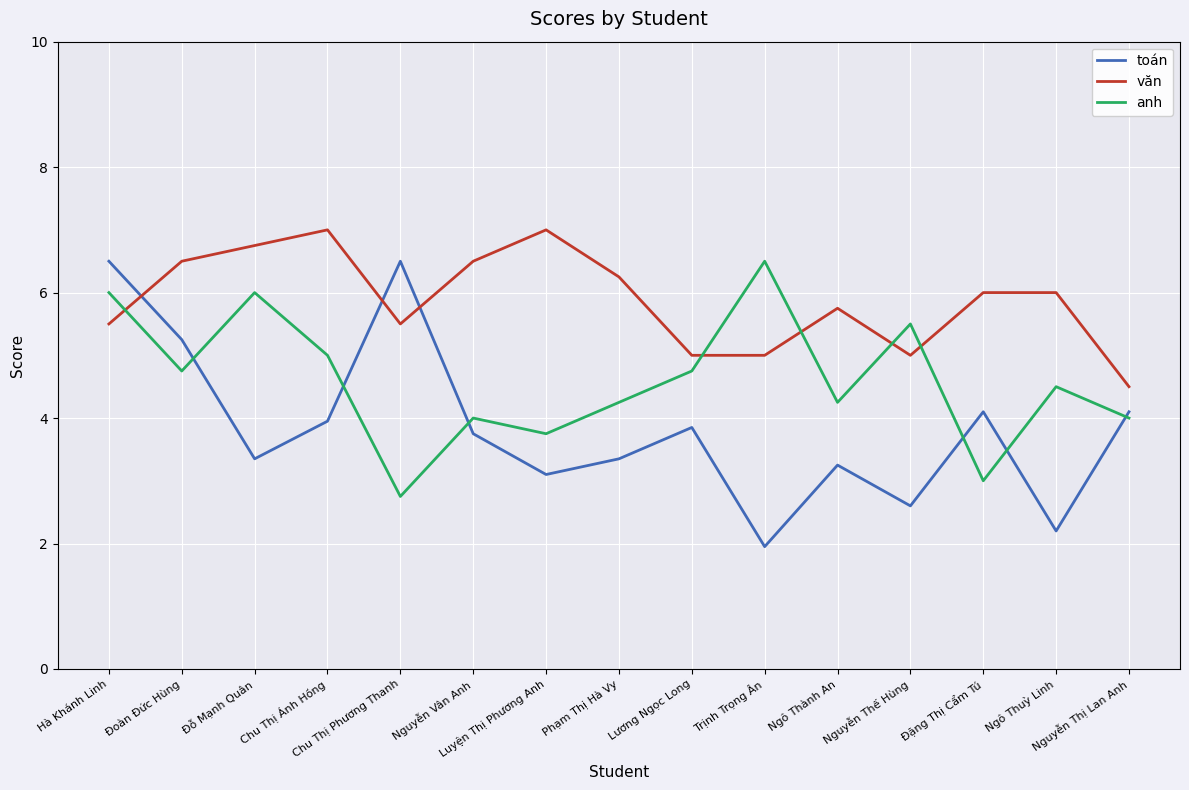

Which series has the largest total across all categories?

văn